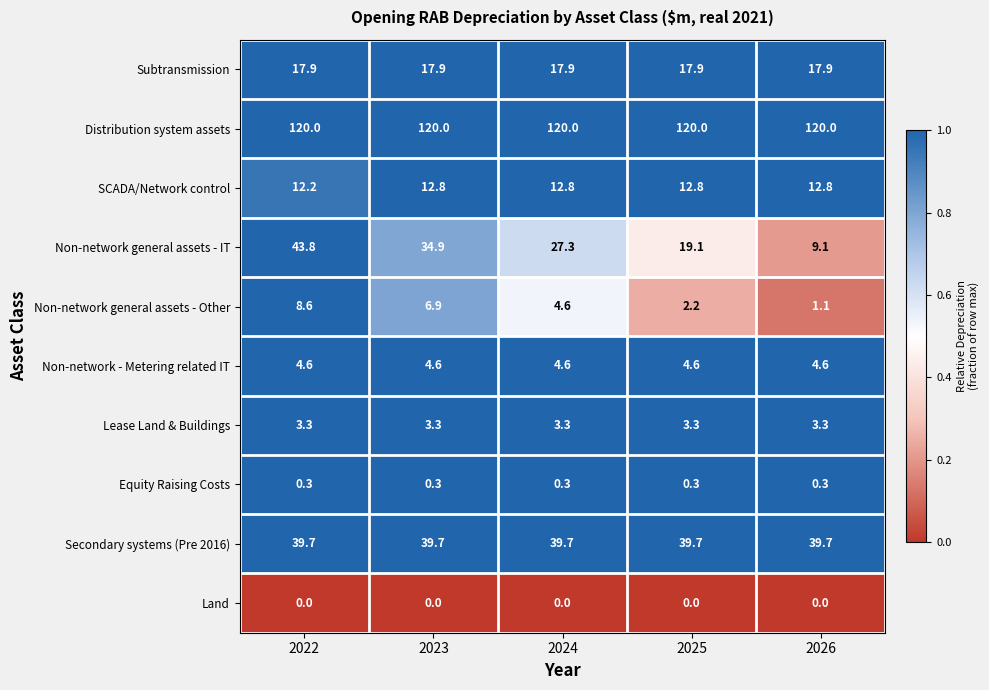

Which series changed the most between 2023 and 2025?

Non-network general assets - IT